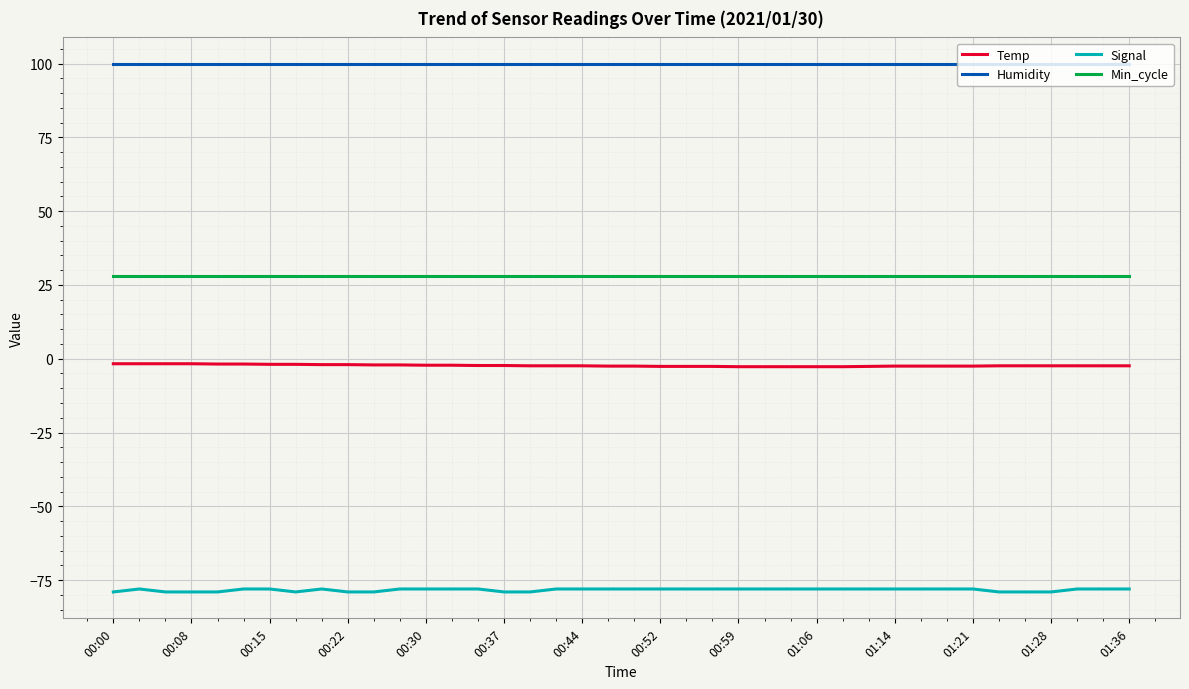

Which series has the largest total across all categories?

Humidity